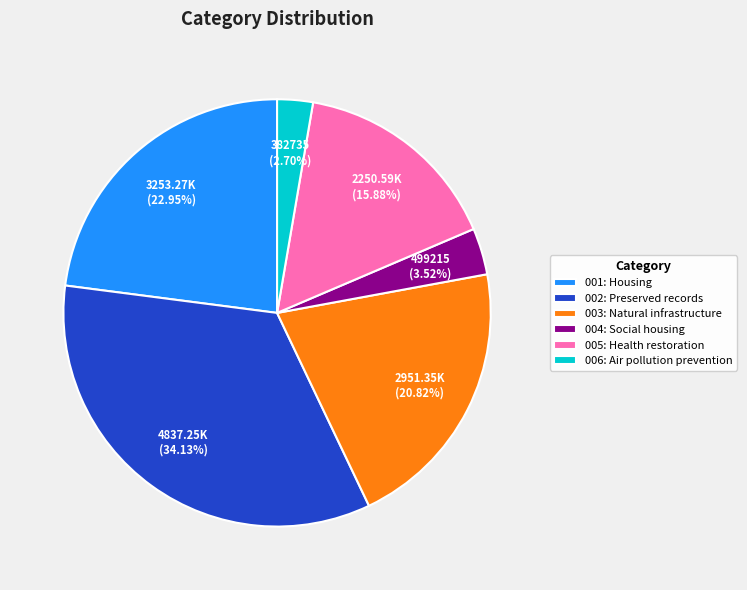

How much of the chart is everything except 004?

96.5%